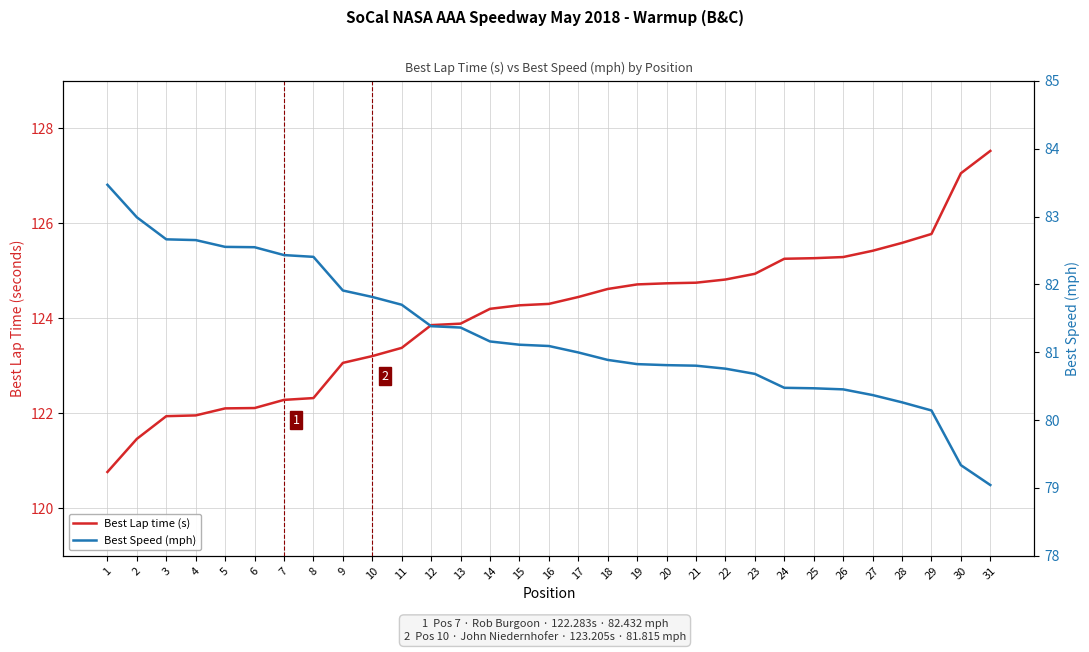

Is it true that Best Speed (mph) equals 36.8 at 31?

False